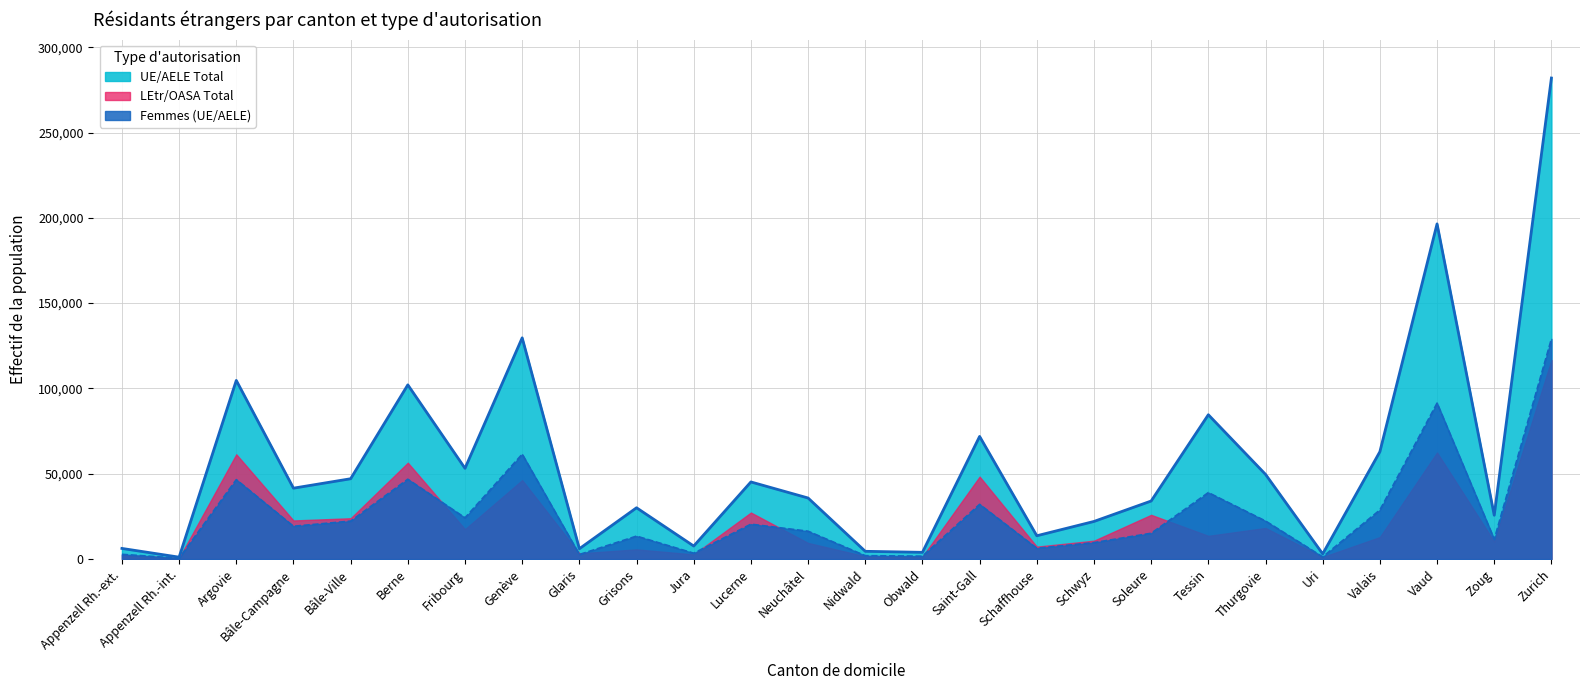

What position from the left is Genève?

8